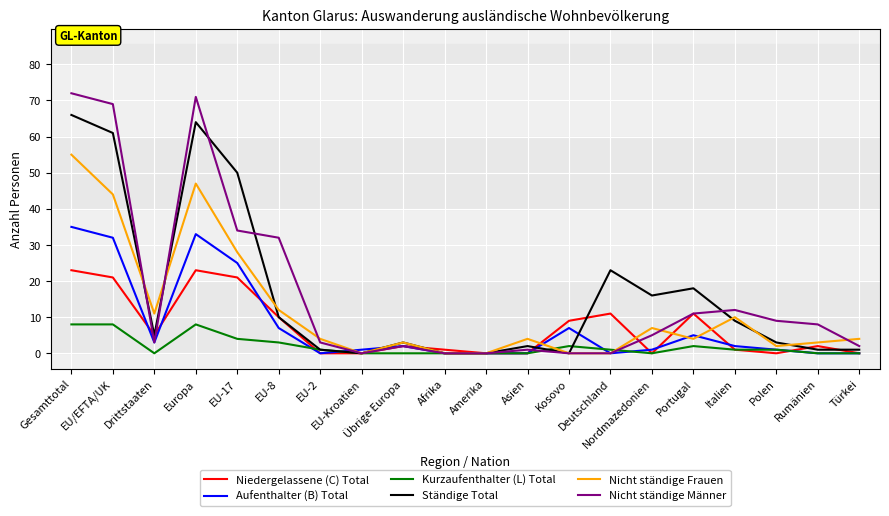

After their last crossing, which series has the higher values: Niedergelassene (C) Total or Nicht ständige Frauen?

Nicht ständige Frauen